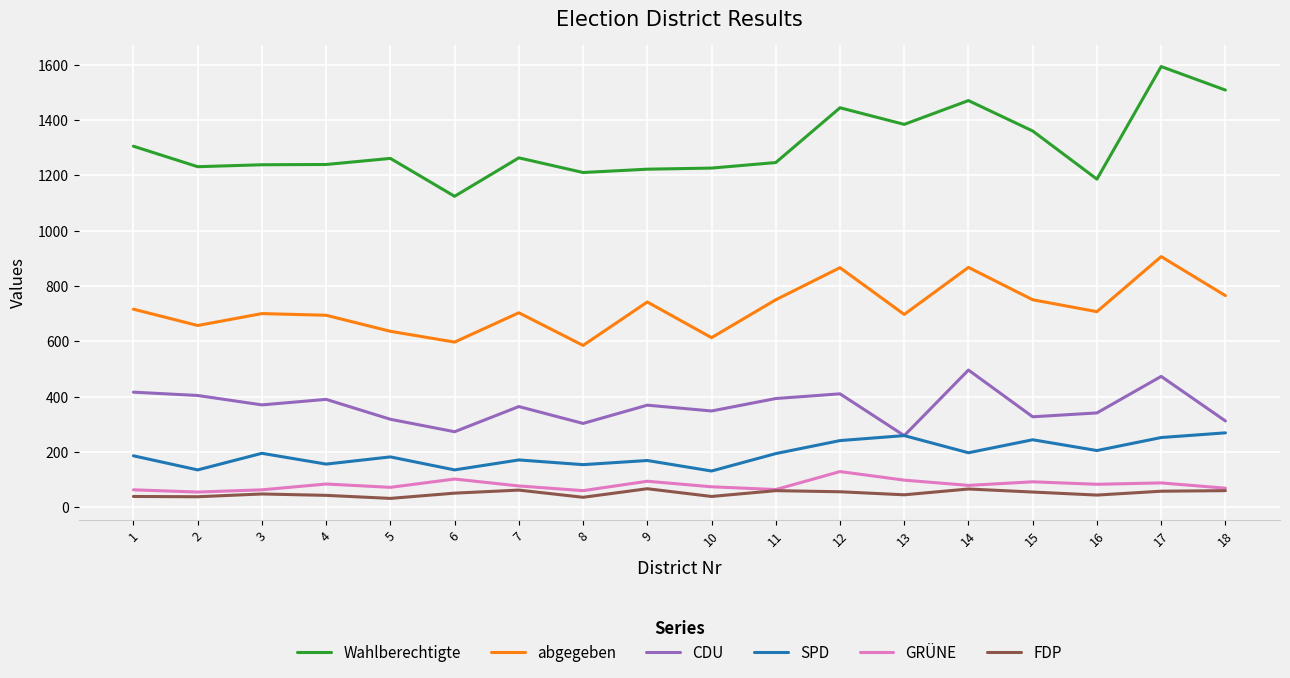

What is the sum of all SPD values?

3475